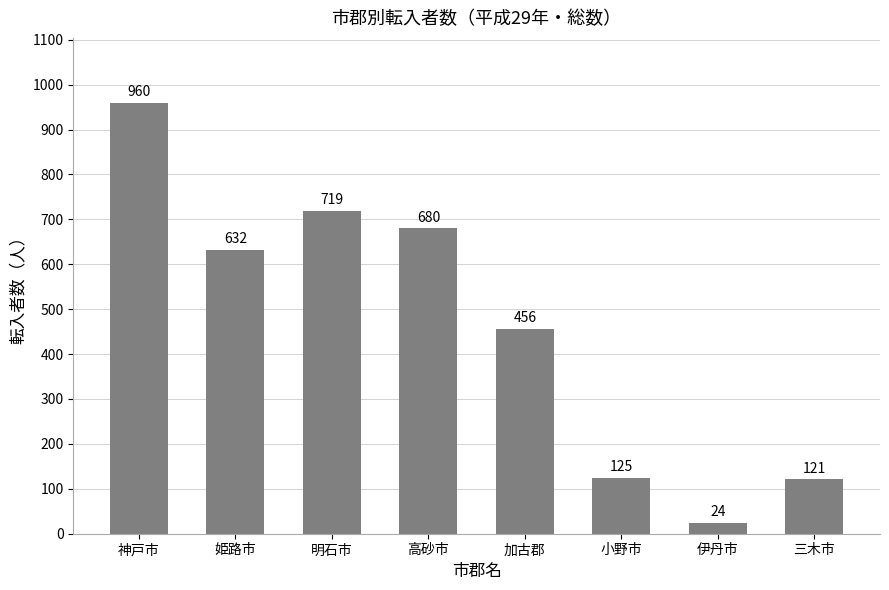

Does the chart contain stacked bars?

No